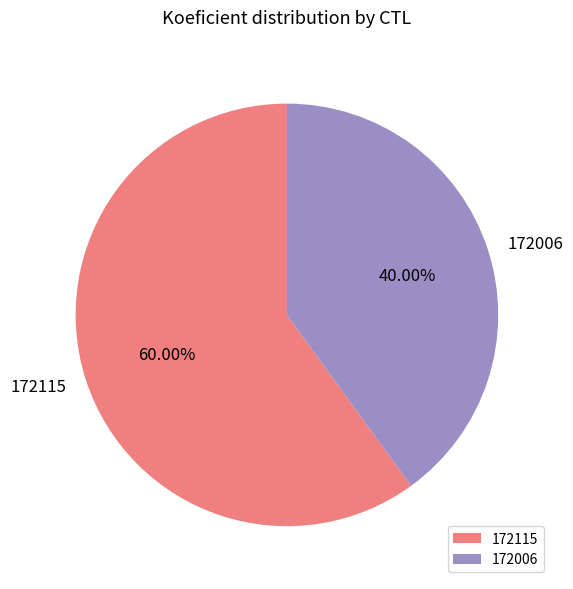

Which slice is the largest?

172115